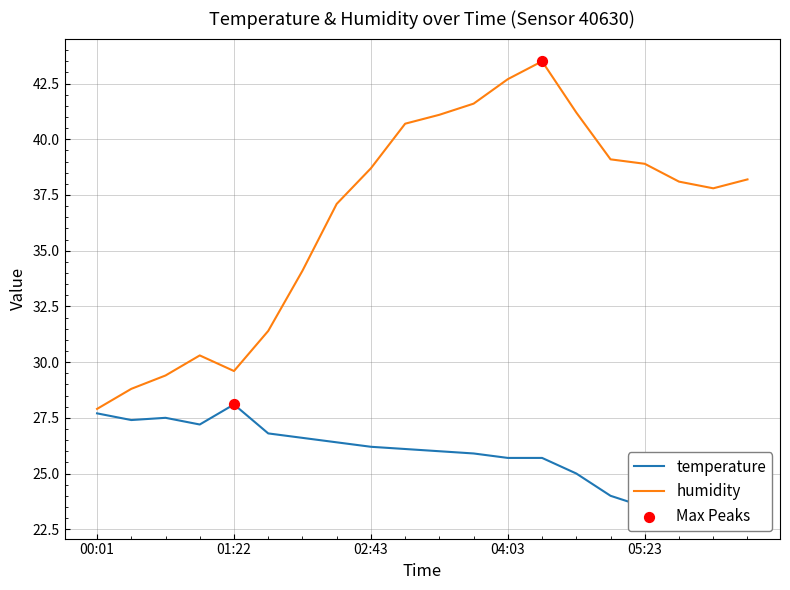

Which series reaches the maximum Y coordinate?

humidity